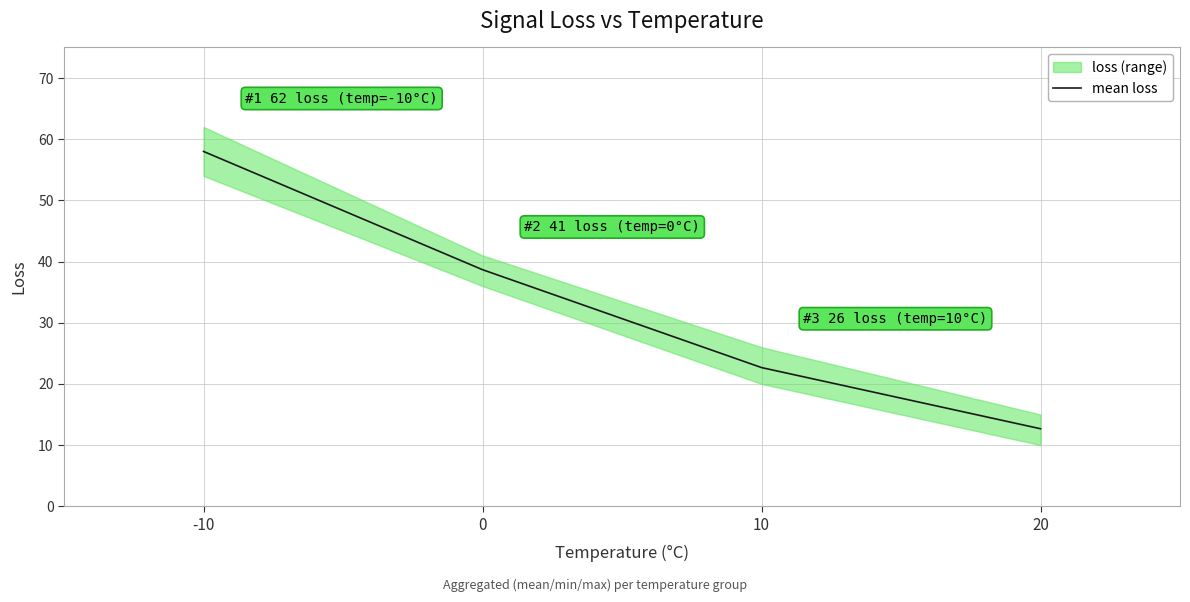

Count the number of values greater than 38.

2